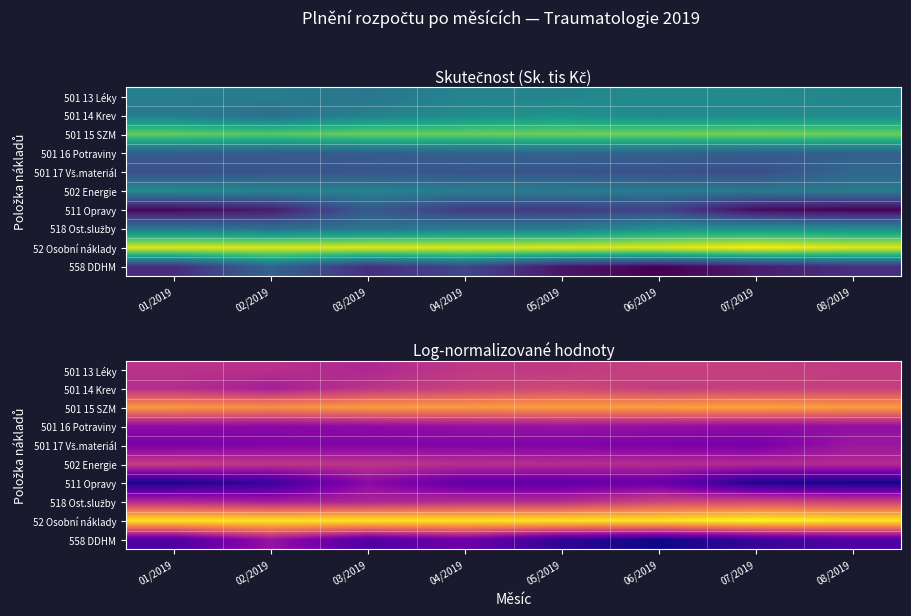

Which series has the largest total across all categories?

52 Osobní náklady